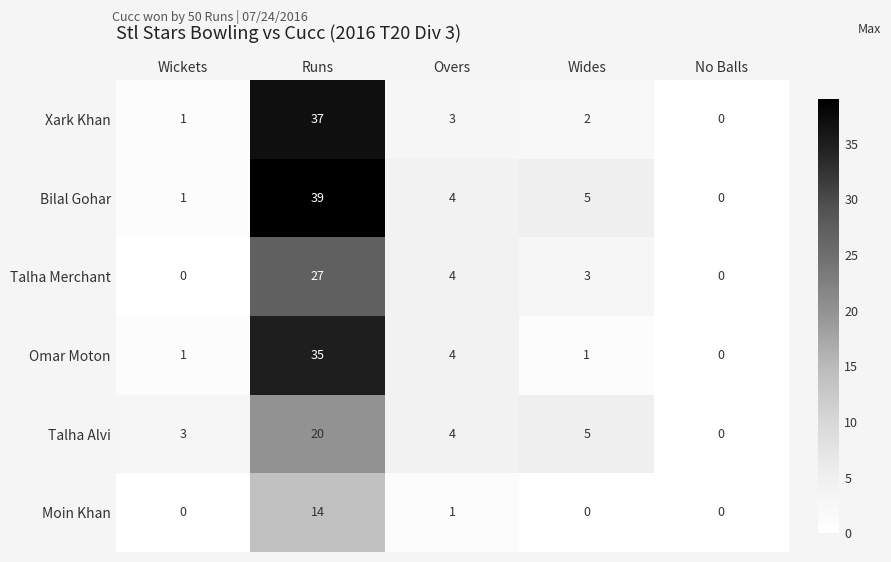

How many values in the Talha Alvi series are below 4?

2